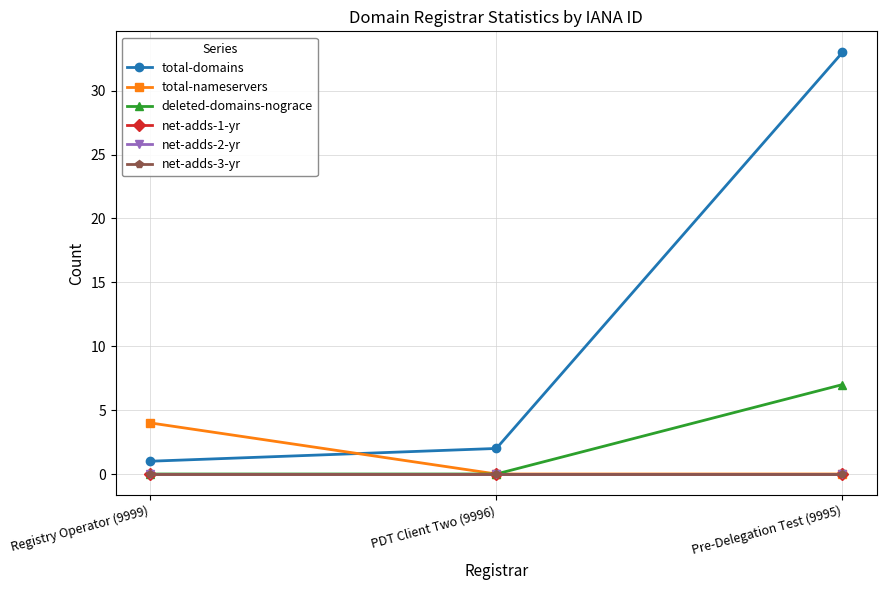

Is this an area chart (filled region under the line)?

No